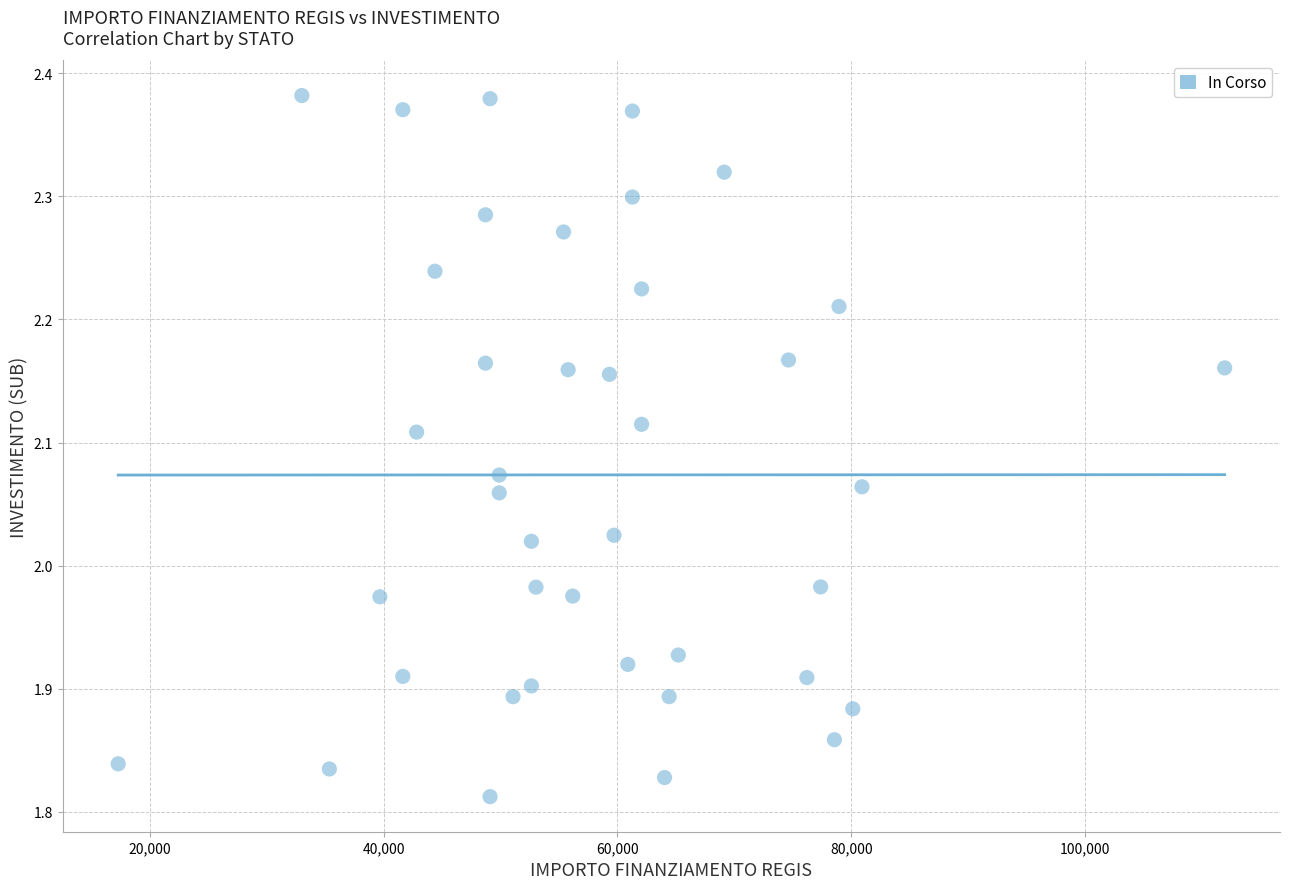

What is the range of X values (max minus min)?

94665.7